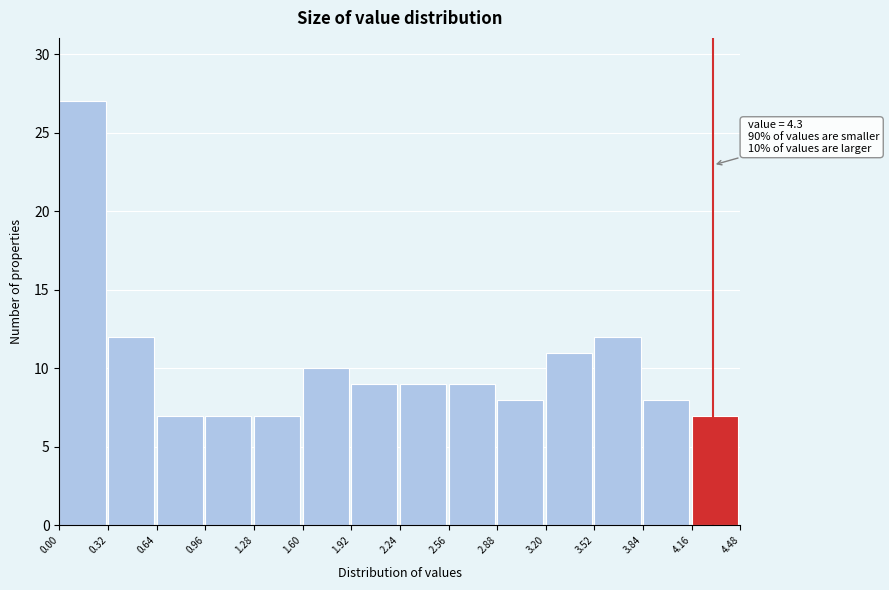

Over which range of the x-axis is the bar tallest?

0.00 to 0.32